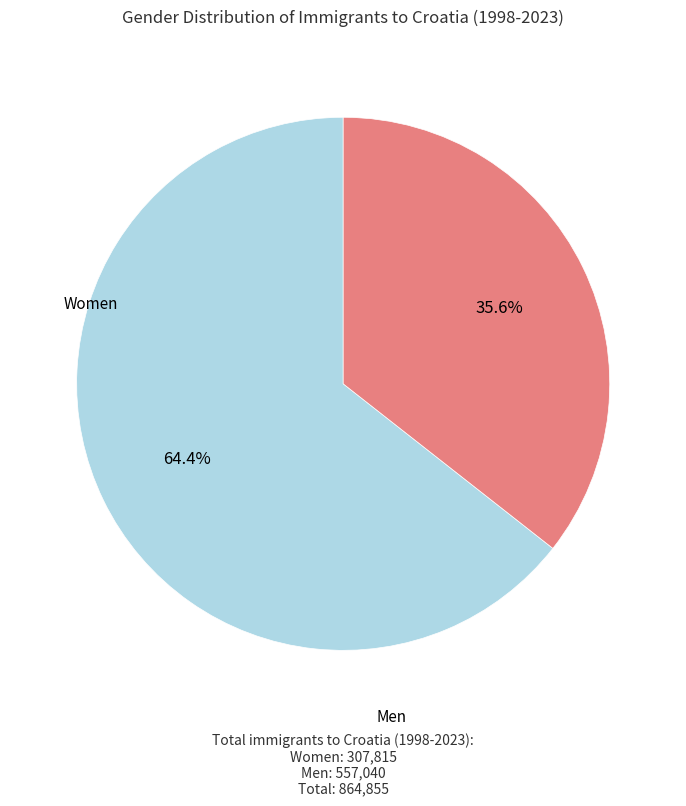

Count the number of slices in the pie.

2